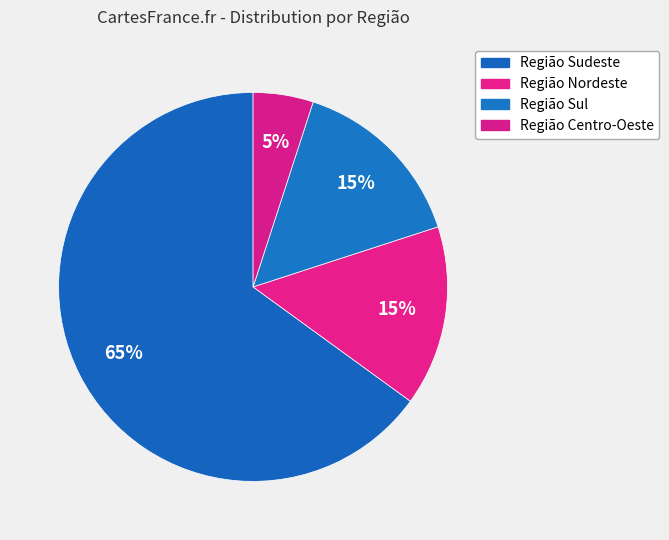

What is the largest slice in the pie chart?

Região Sudeste